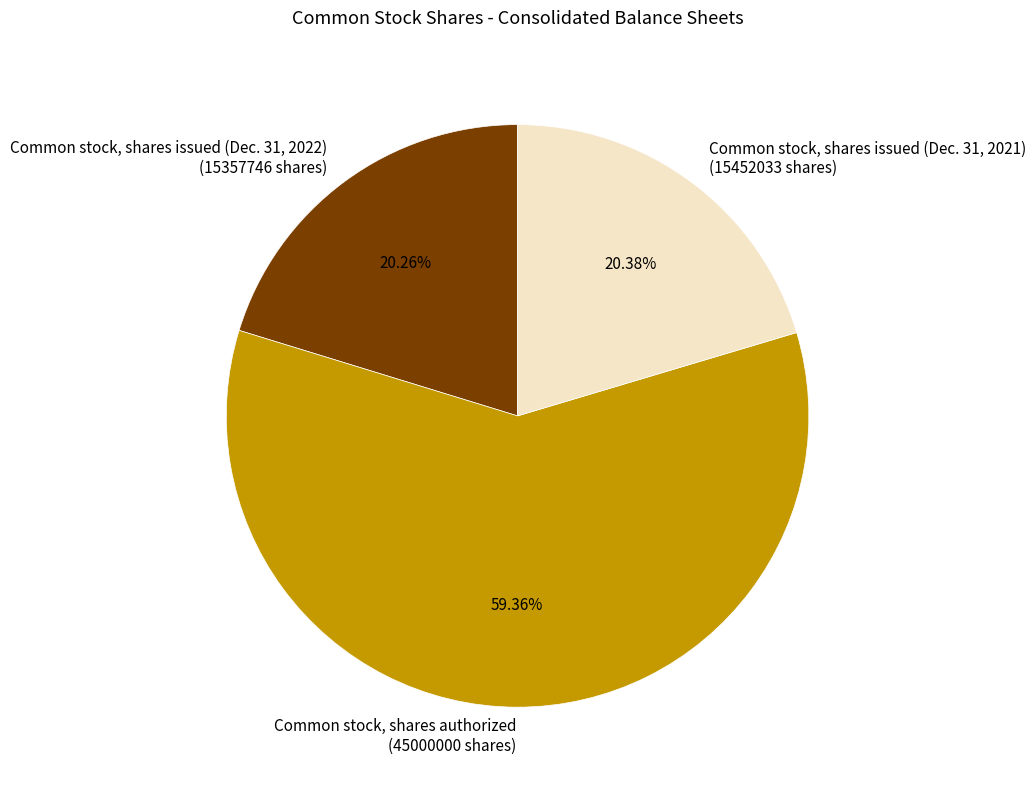

Which has a higher value, Common stock, shares authorized (45000000 shares) or Common stock, shares issued (Dec. 31, 2021) (15452033 shares)?

Common stock, shares authorized (45000000 shares)